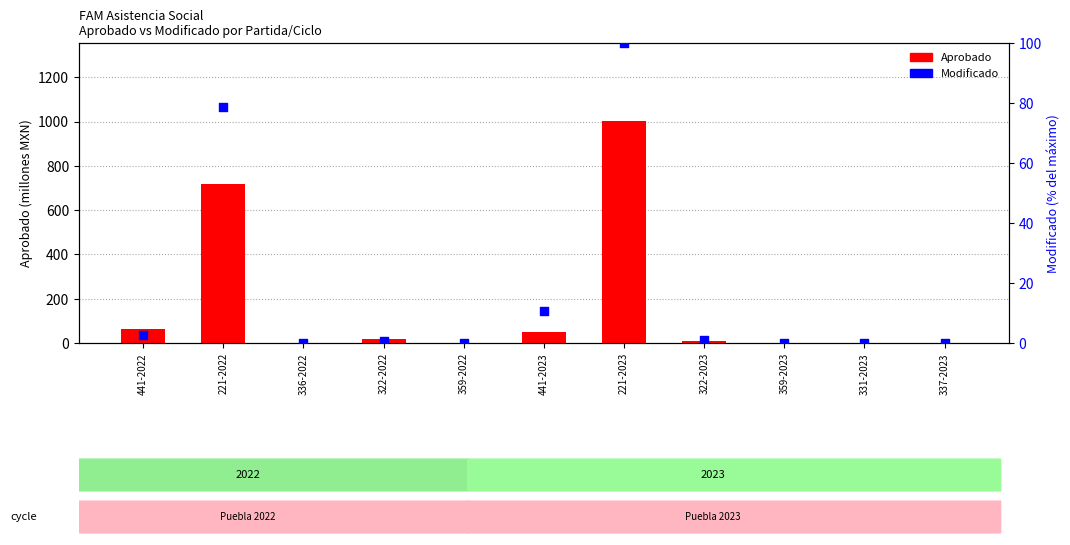

Is the value of Modificado at 359-2022 greater than the value of Aprobado at 359-2023?

Yes